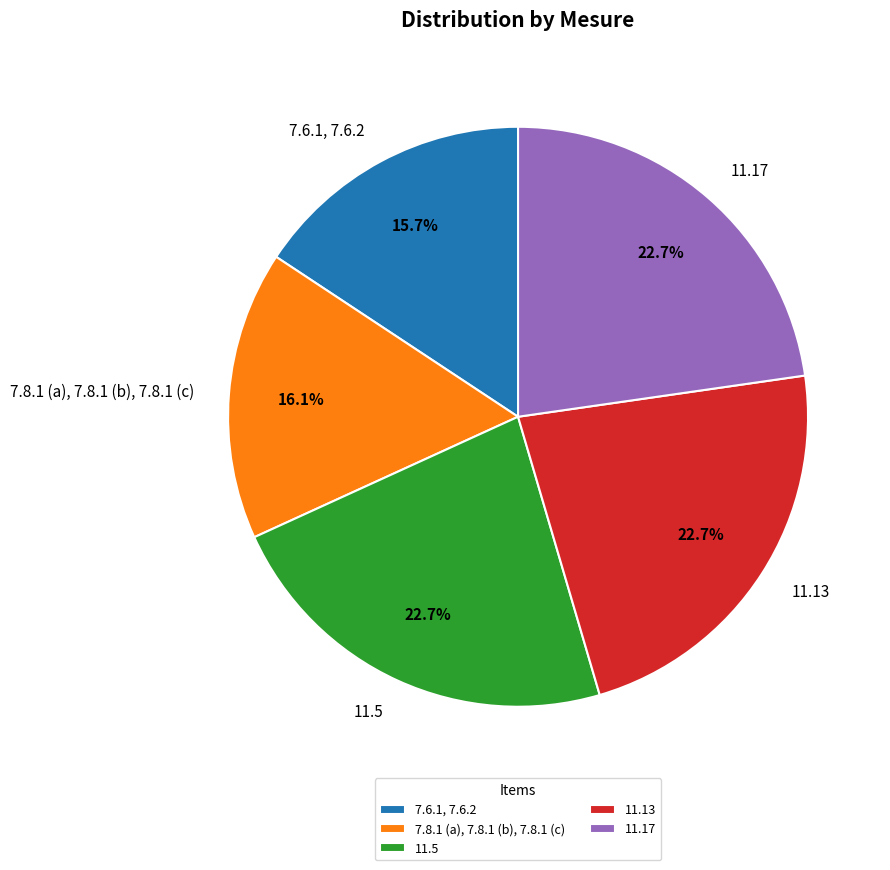

Is 7.8.1 (a), 7.8.1 (b), 7.8.1 (c) the majority of the pie?

No